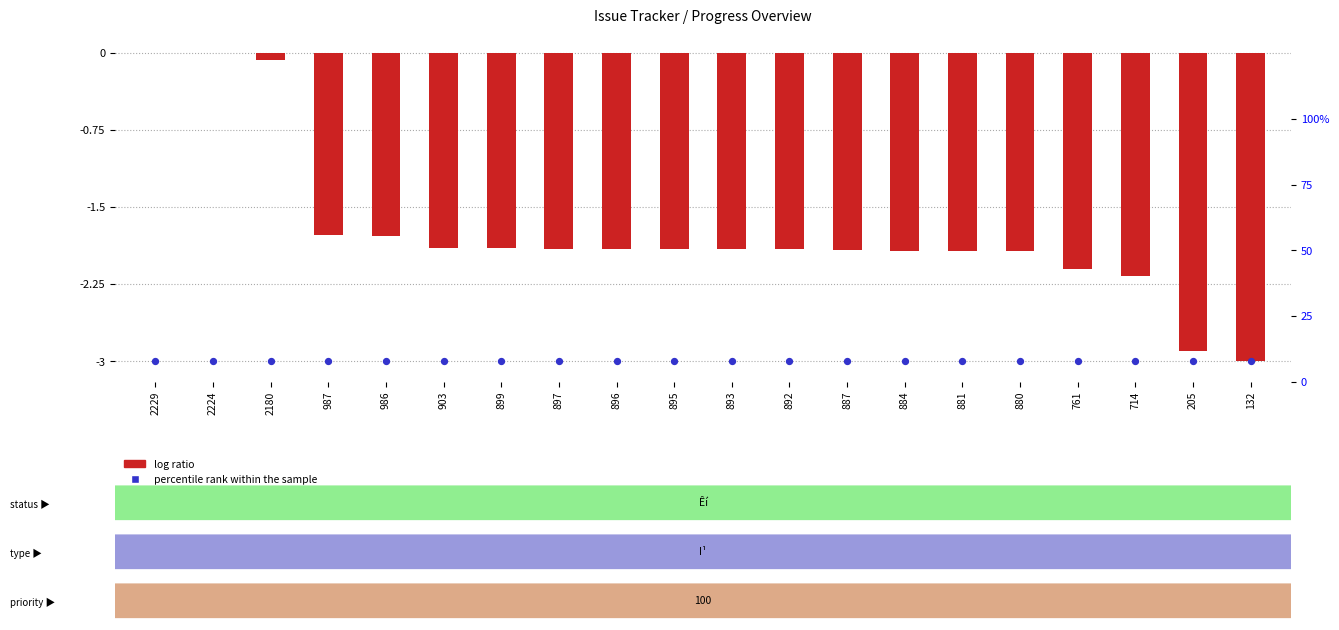

Which series reaches the maximum Y coordinate?

log ratio